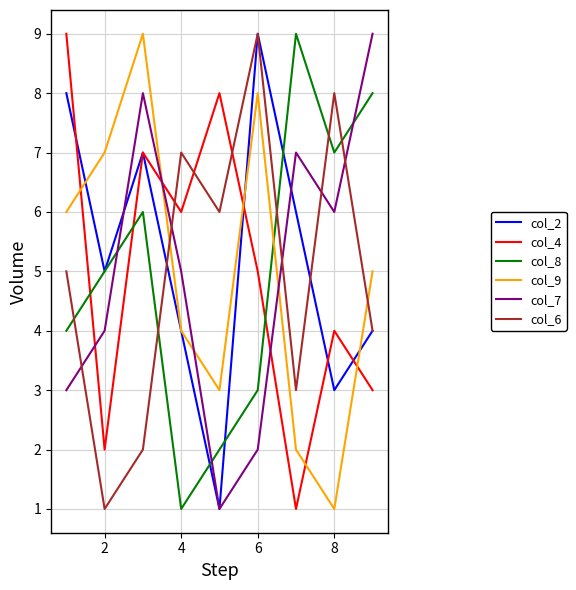

How many lines are shown in the chart?

6